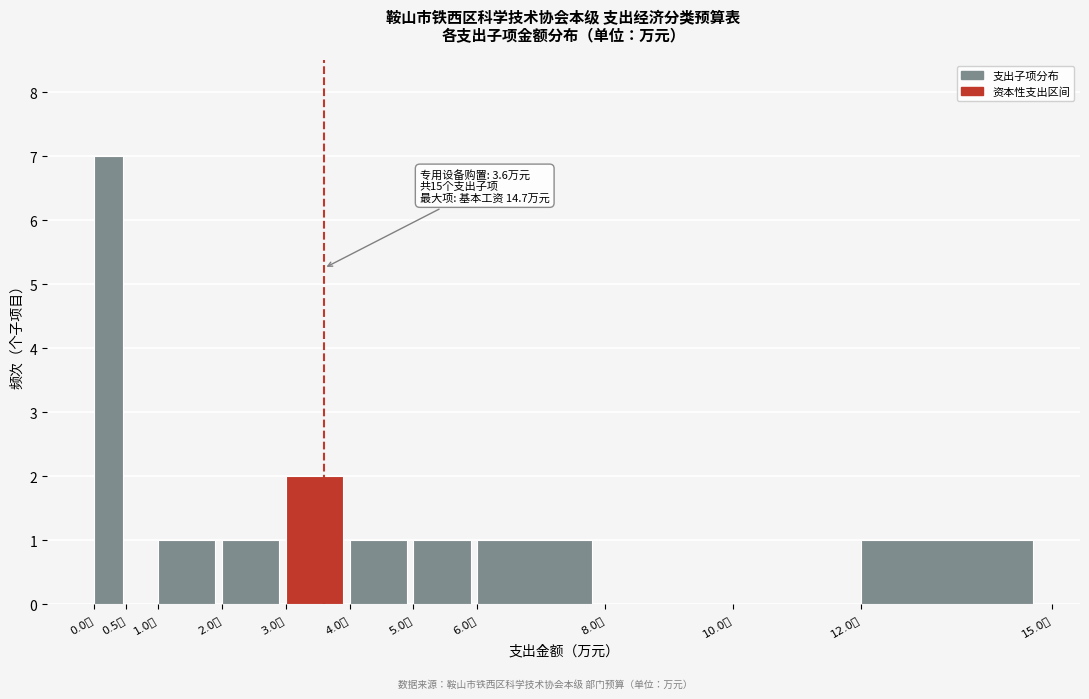

Over which range of the x-axis is the bar tallest?

0.0 to 0.5